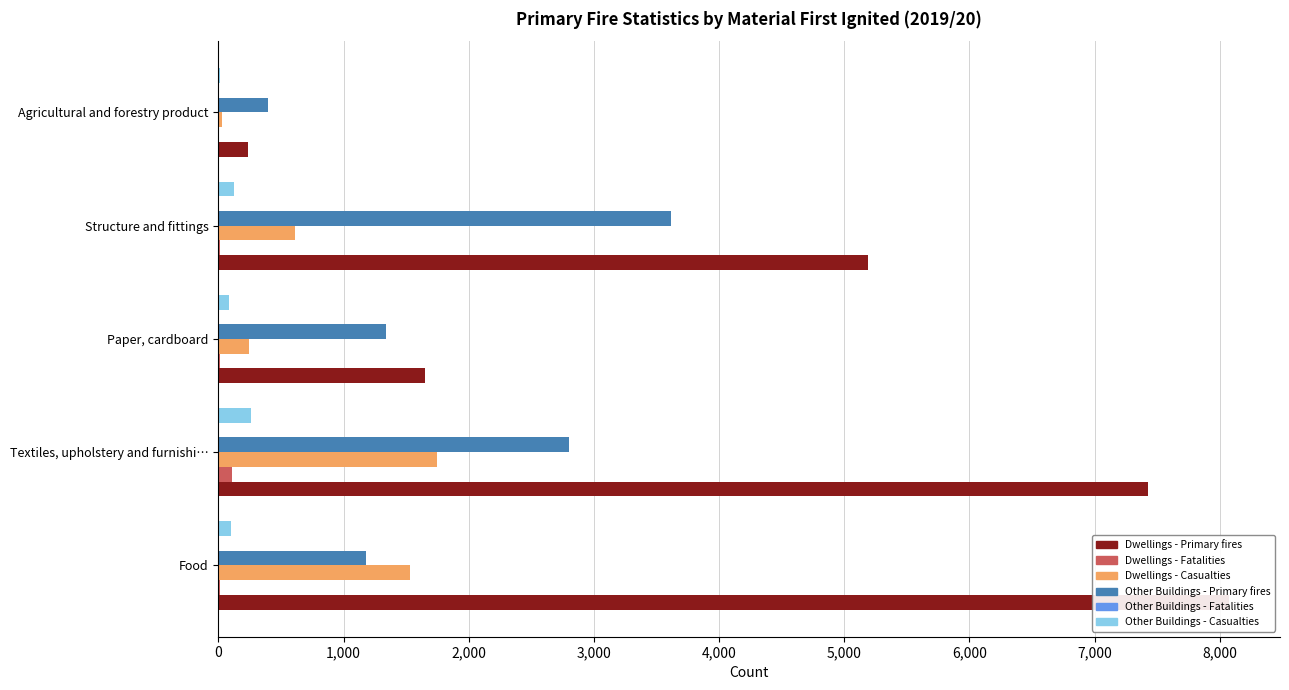

What is the total value across all series at Food?

10899